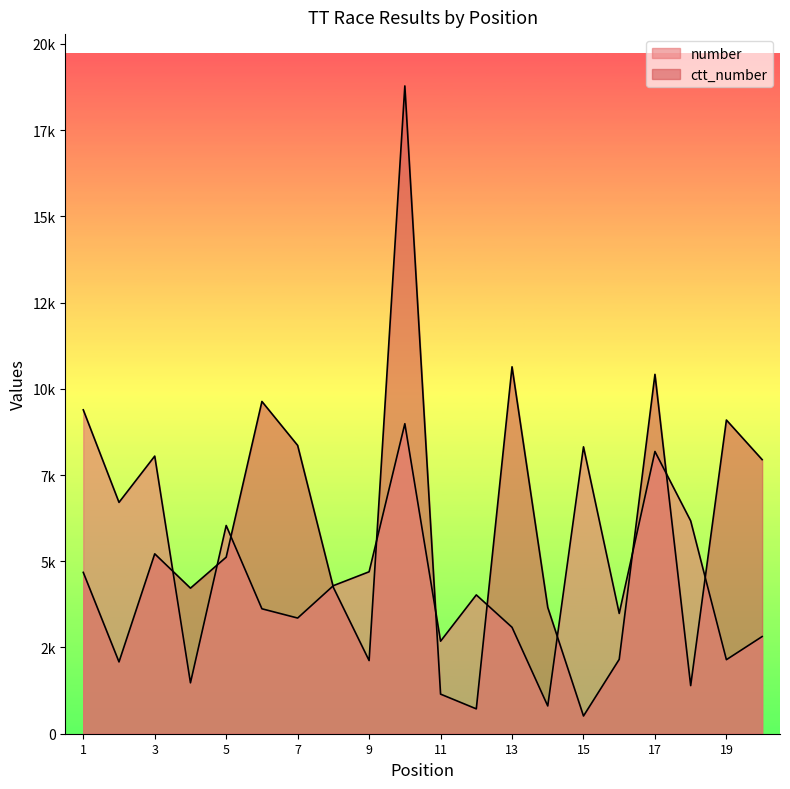

Where do number and ctt_number first cross each other?

3 and 4